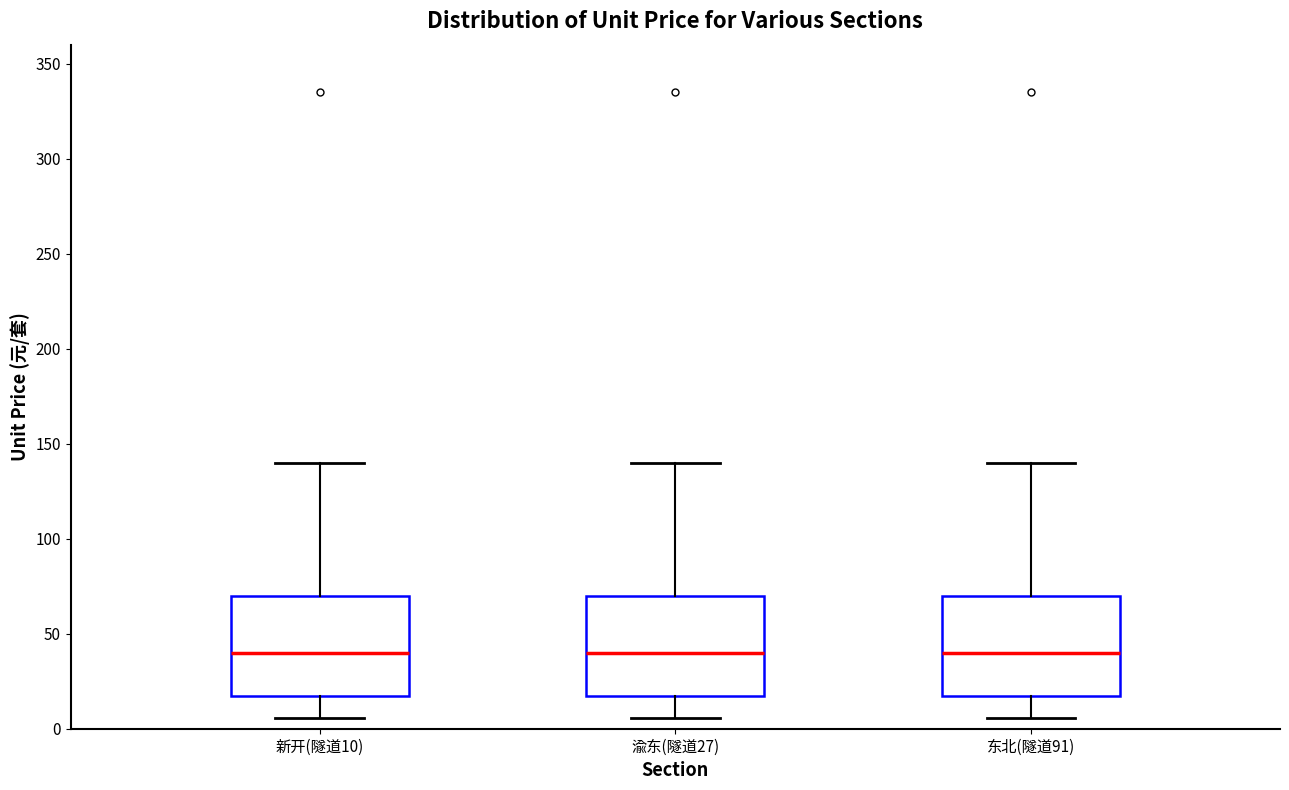

Reading left to right, read every box against the y-axis: the position of its median line, the range the box covers, and the ends of its whiskers. The values are not printed on the chart, so give them approximately, as read against the axis.

新开(隧道10): median 40, box 15 to 70, whiskers 5 to 140
渝东(隧道27): median 40, box 15 to 70, whiskers 5 to 140
东北(隧道91): median 40, box 15 to 70, whiskers 5 to 140